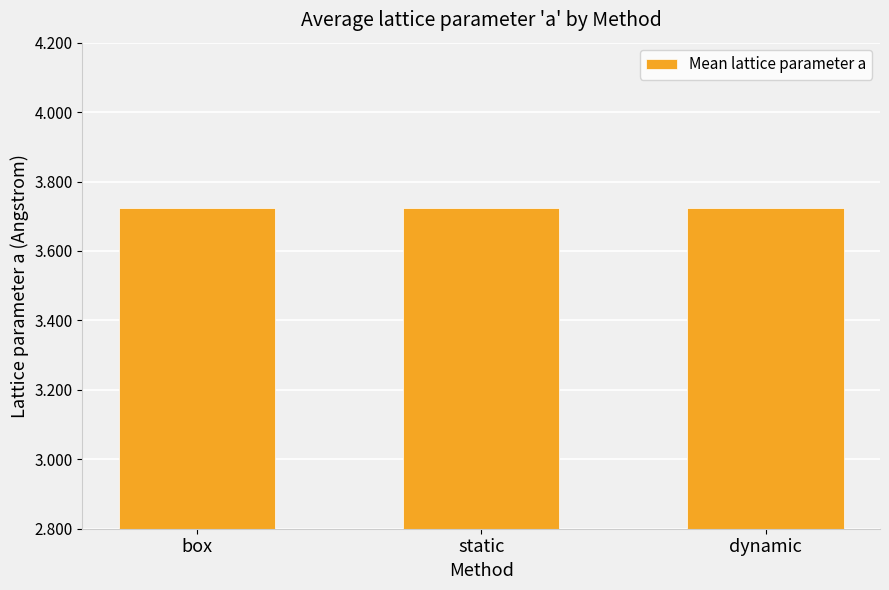

True or false: the data shows 5.2 at static.

False